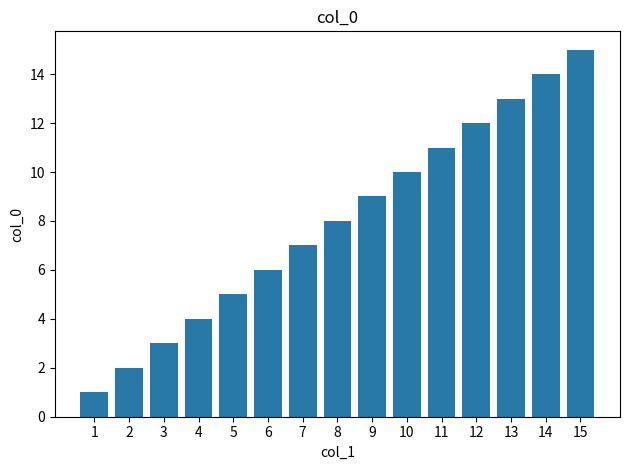

Is it true that the value at 10 is 10?

True